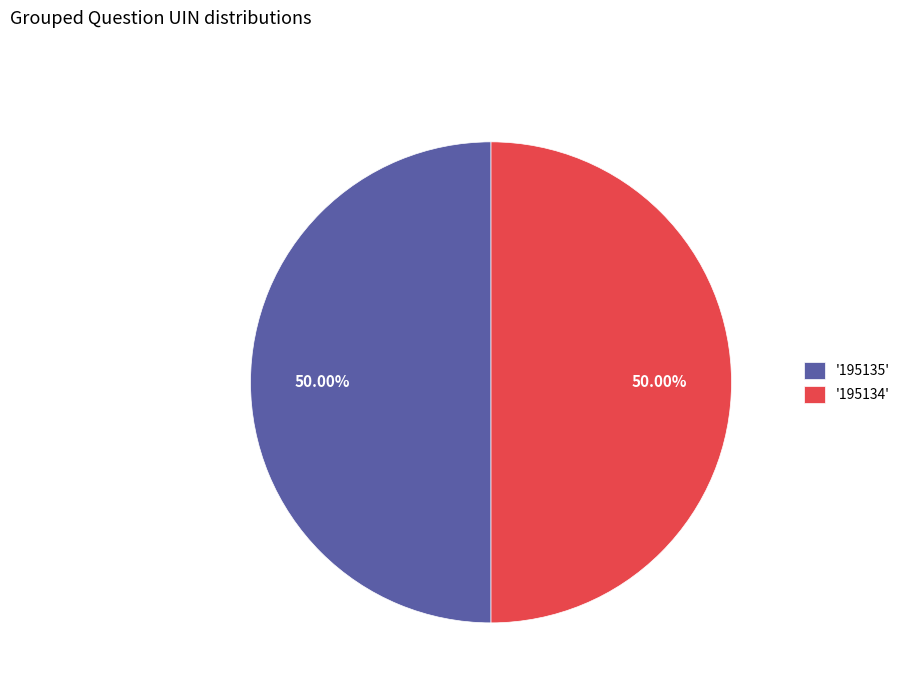

Do '195135' and '195134' together represent more than half of the pie?

Yes